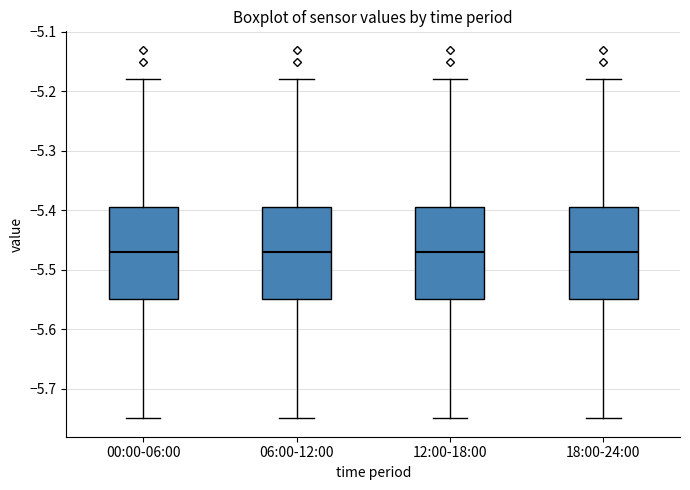

Reading left to right, read every box against the y-axis: the position of its median line, the range the box covers, and the ends of its whiskers. The values are not printed on the chart, so give them approximately, as read against the axis.

00:00-06:00: median -5.47, box -5.55 to -5.39, whiskers -5.75 to -5.18
06:00-12:00: median -5.47, box -5.55 to -5.39, whiskers -5.75 to -5.18
12:00-18:00: median -5.47, box -5.55 to -5.39, whiskers -5.75 to -5.18
18:00-24:00: median -5.47, box -5.55 to -5.39, whiskers -5.75 to -5.18